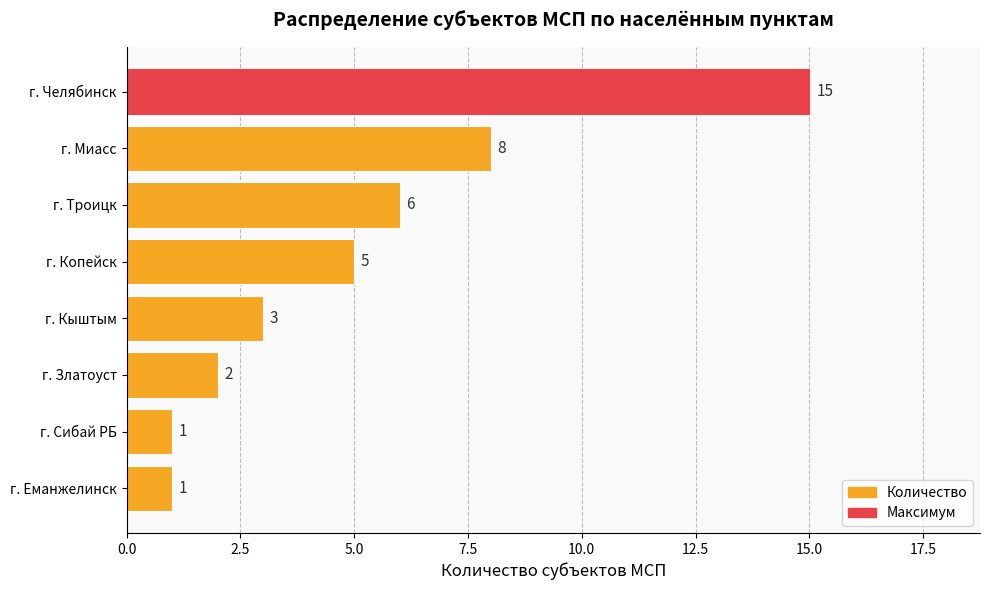

Is it true that the value at г. Златоуст is 2?

True